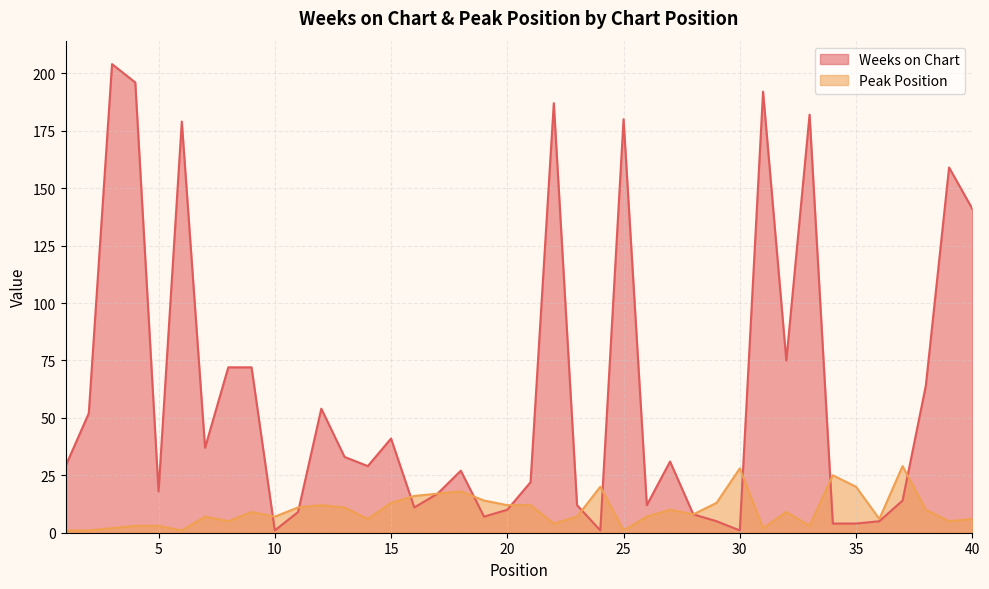

True or false: Peak Position has more than 0 points higher than both neighbors.

True